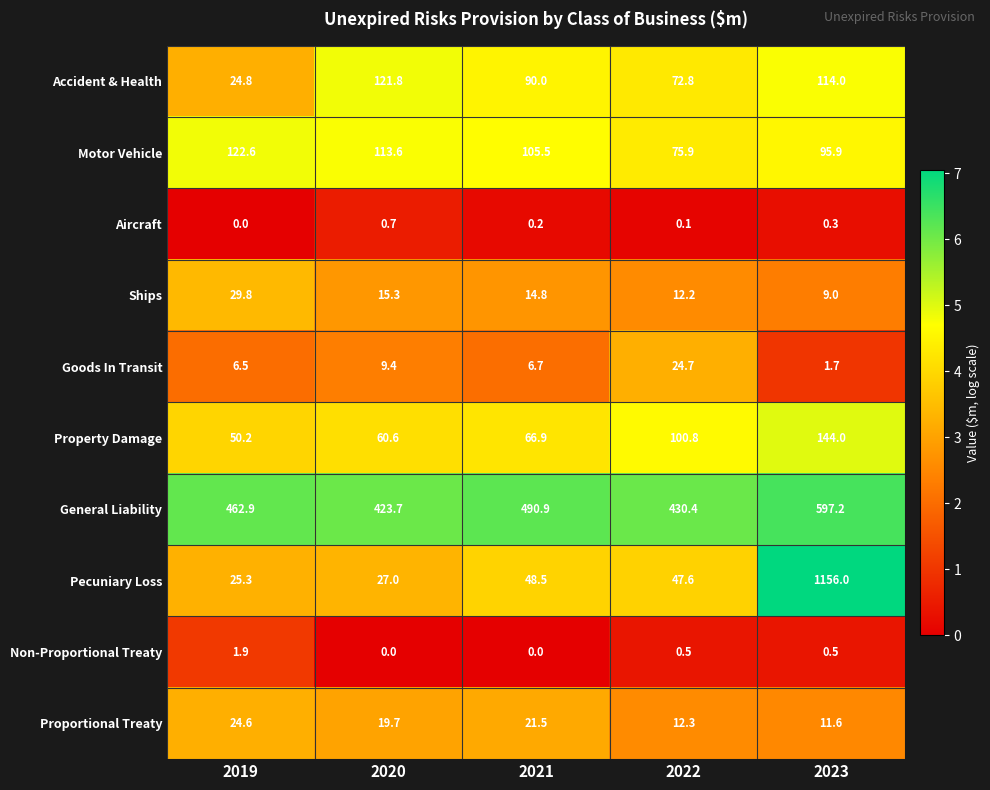

What is the sum of the Aircraft values at 2022 and 2023?

0.4